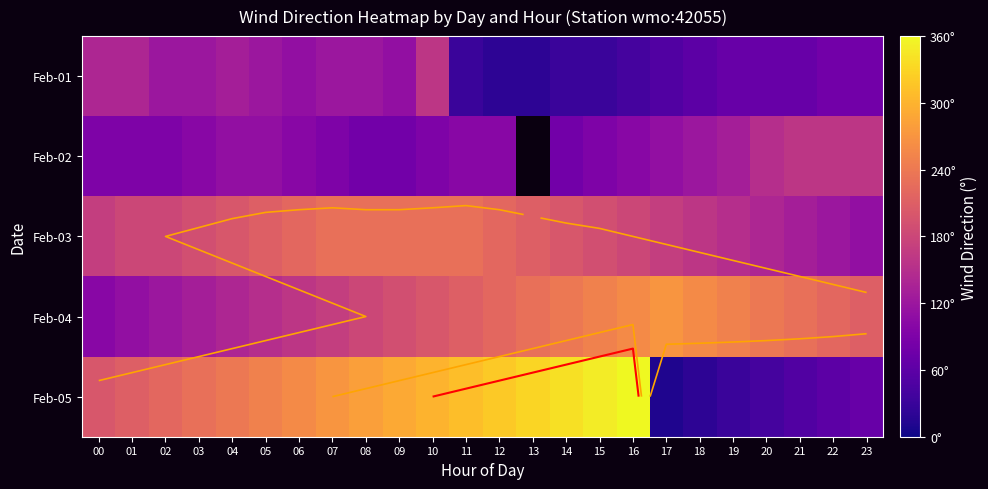

At which label does Feb-03 reach its minimum?

23